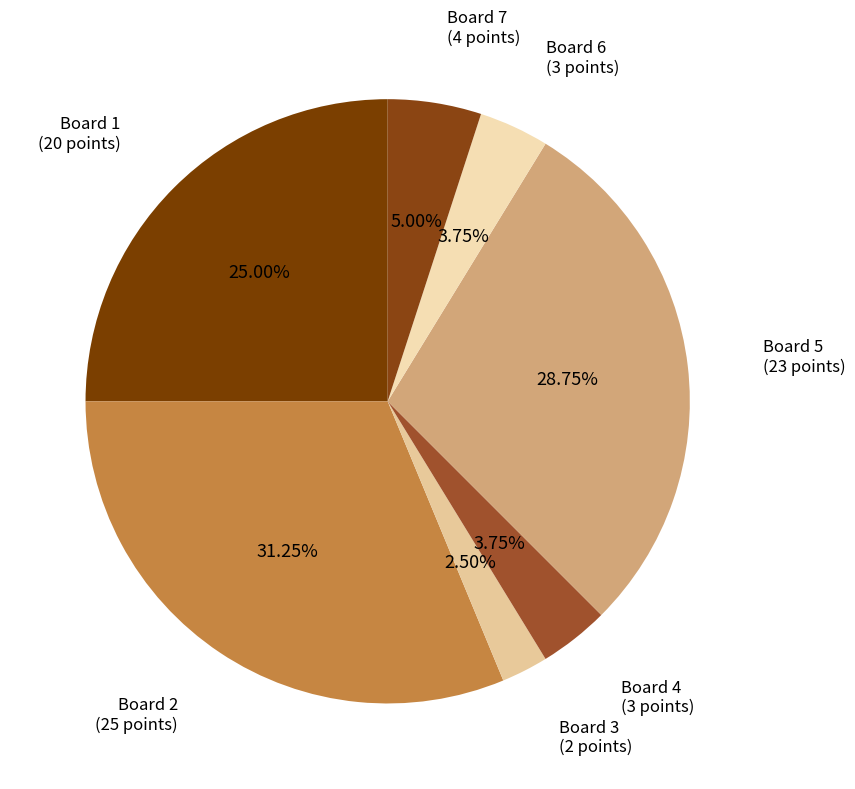

Is it true that Board 7 is 19% of the pie?

False